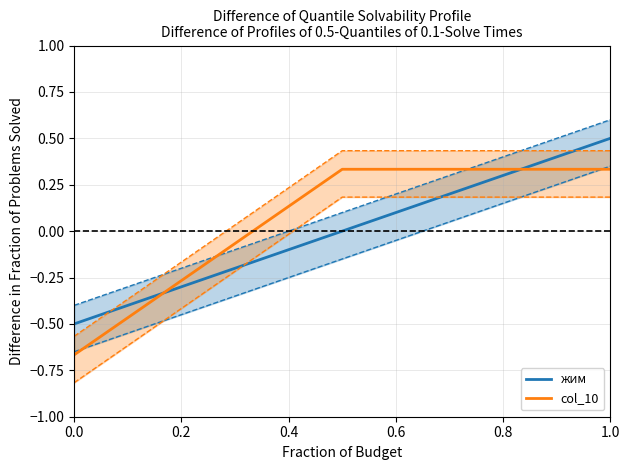

Reading left to right, extract all data points from this chart.

жим: -0.5	0.0	0.5
col_10: -0.7	0.3	0.3